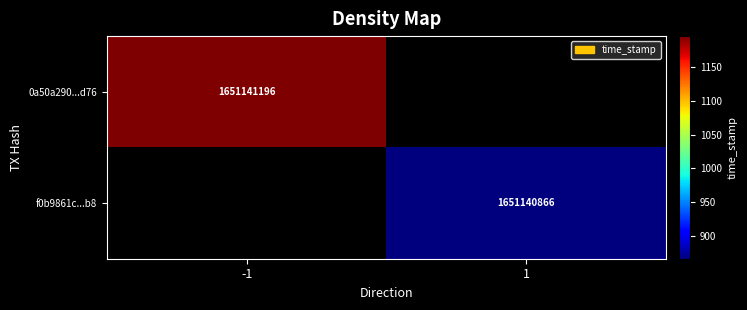

The 0a50a290939623acbe5be33863d9f1198300d76 series shows 0 at 1. True or false?

True